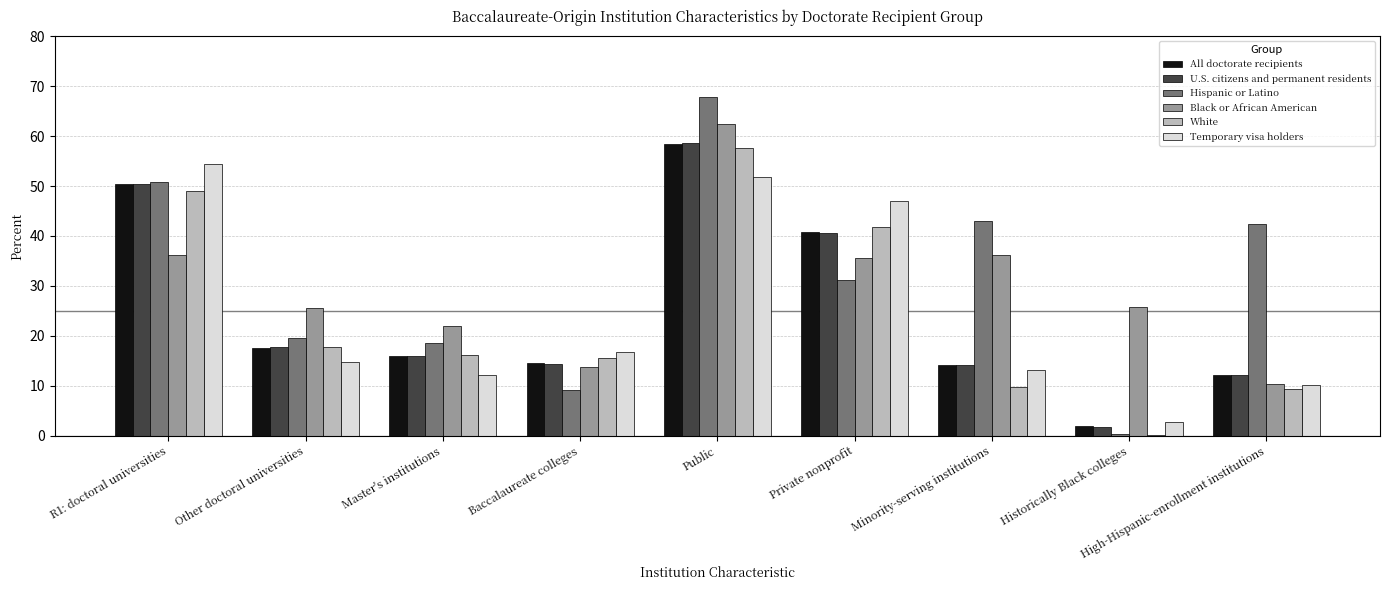

How many data points does each series have?

9